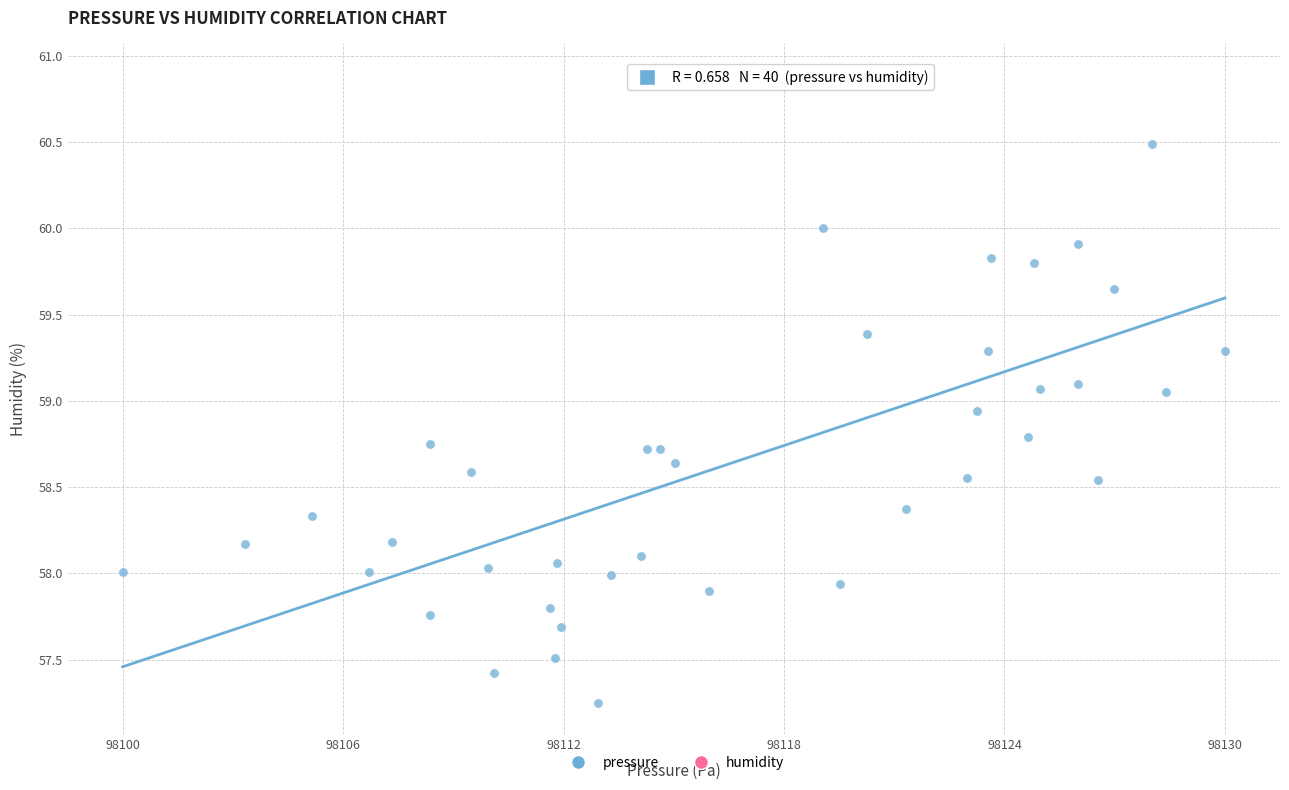

What is the range of X values (max minus min)?

30.9